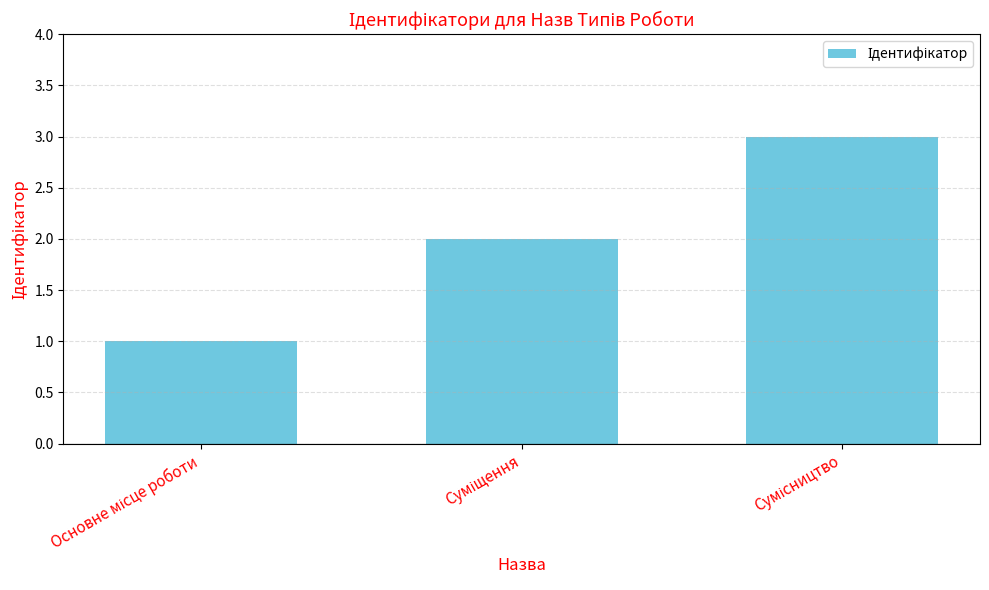

What is the sum of all values?

6